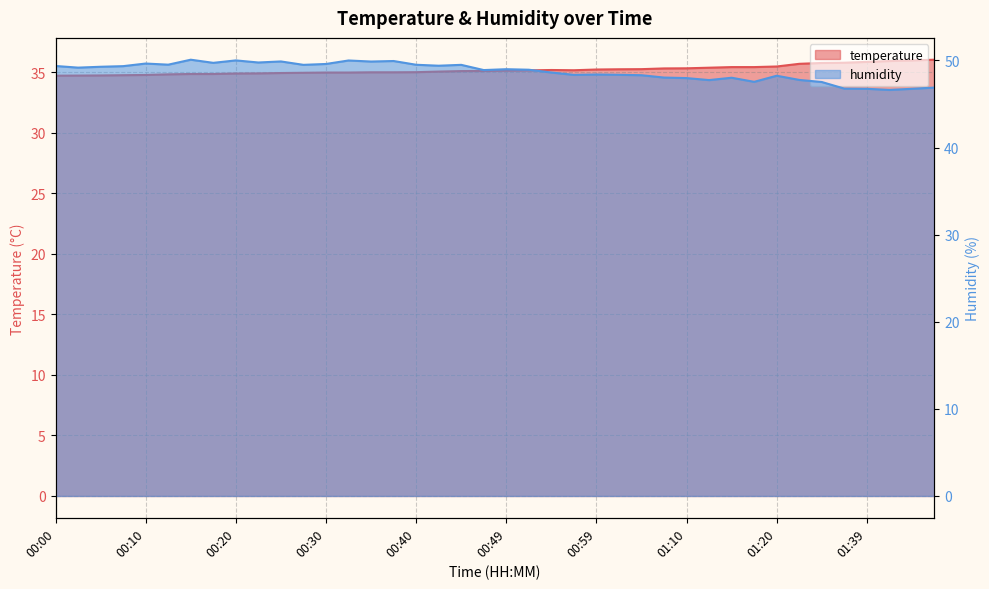

List the series in order of their peak value, lowest first.

temperature, humidity